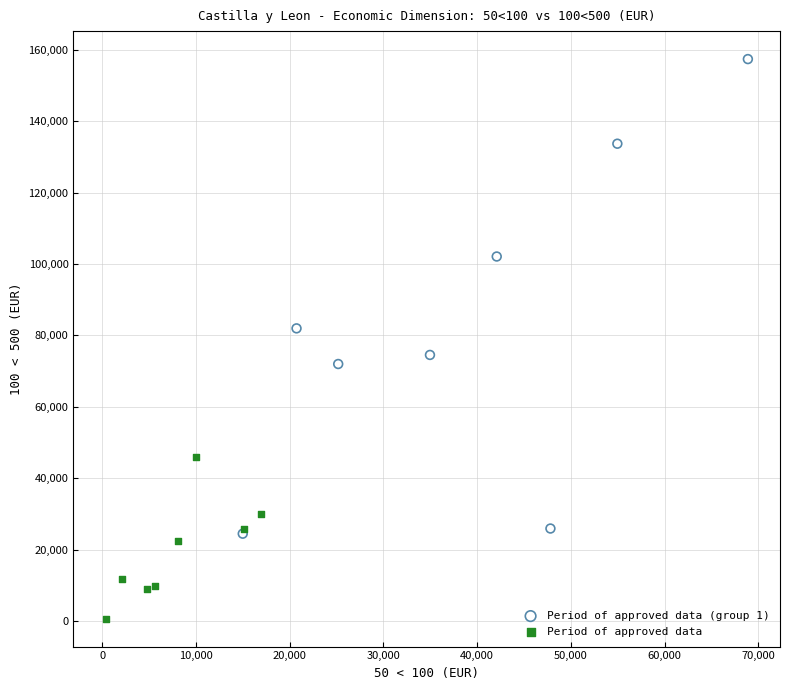

Which series contains the lowest Y value?

Period of approved data